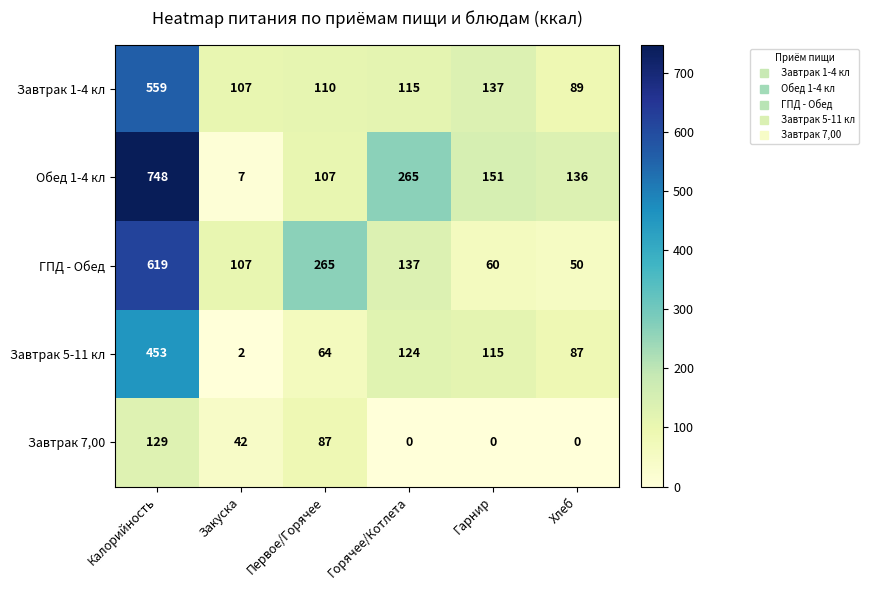

How many values in the Завтрак 1-4 кл series are below 115?

3